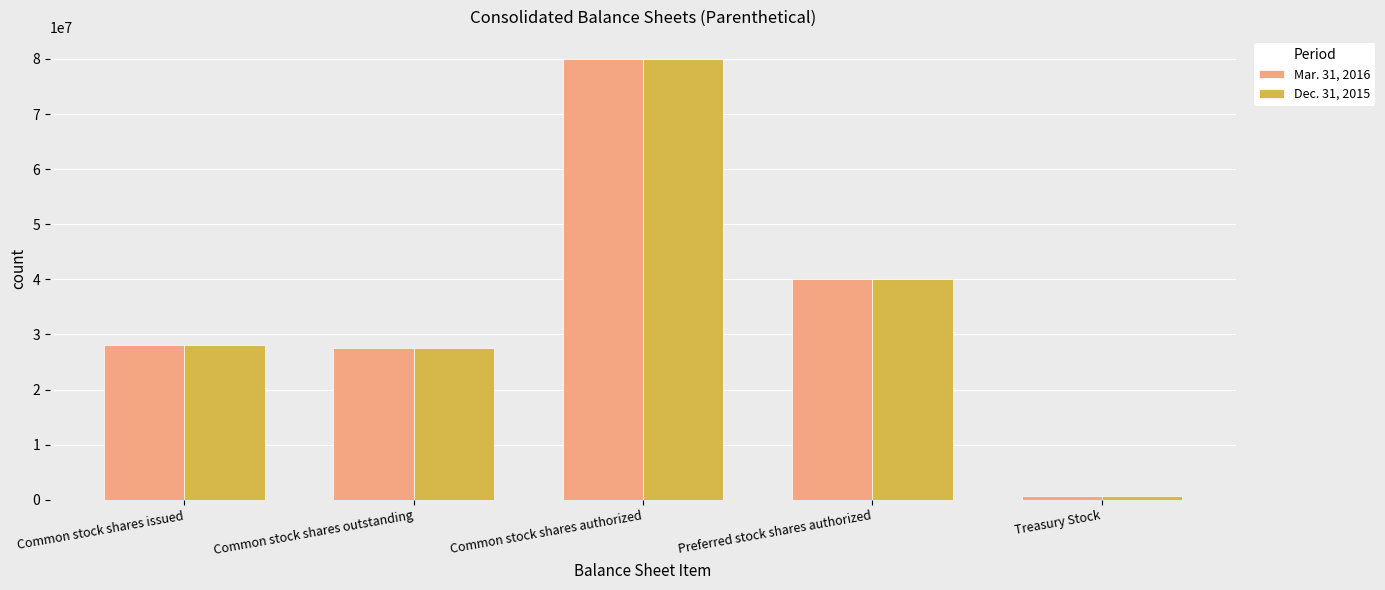

At which category does the chart reach its minimum across all series?

Treasury Stock